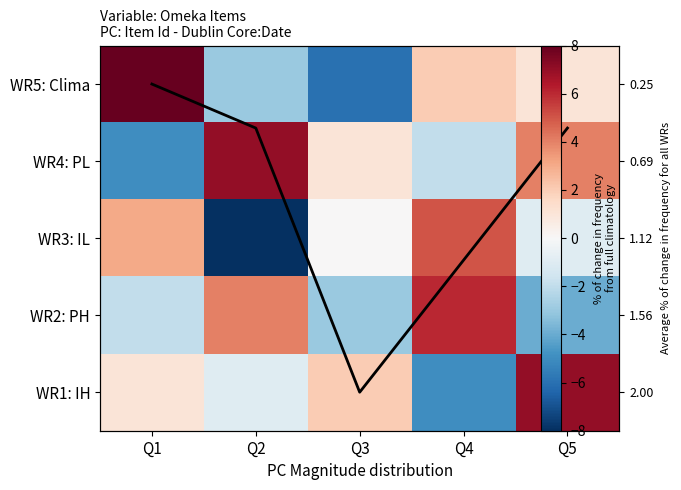

Is the value of WR1: IH at Q3 greater than the value of Avg % change at Q2?

Yes